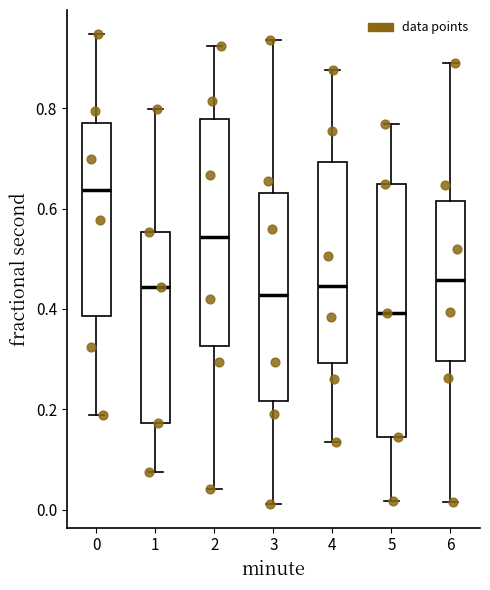

Reading left to right, transcribe this box plot: for each box, give where its median line is, the range the box spans, and where its two whiskers end, as read against the y-axis. The values are not printed on the chart, so give them approximately, as read against the axis.

0: median 0.64, box 0.38 to 0.76, whiskers 0.18 to 0.94
1: median 0.44, box 0.18 to 0.56, whiskers 0.08 to 0.80
2: median 0.54, box 0.32 to 0.78, whiskers 0.04 to 0.92
3: median 0.42, box 0.22 to 0.64, whiskers 0.02 to 0.94
4: median 0.44, box 0.30 to 0.70, whiskers 0.14 to 0.88
5: median 0.40, box 0.14 to 0.64, whiskers 0.02 to 0.76
6: median 0.46, box 0.30 to 0.62, whiskers 0.02 to 0.88